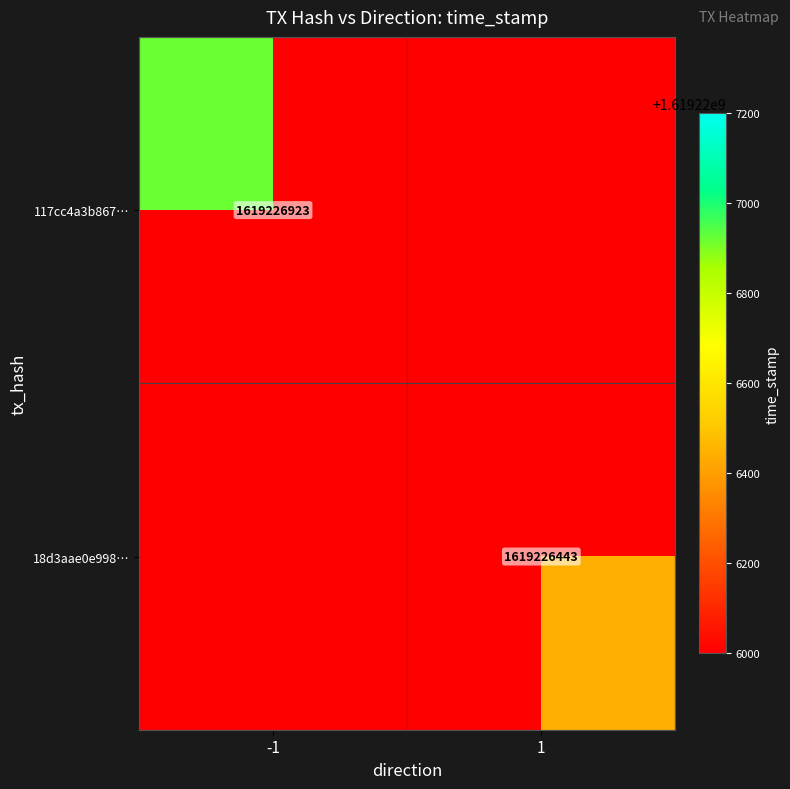

Is the value of 18d3aae0e998… at 1 greater than the value of 117cc4a3b867… at -1?

No